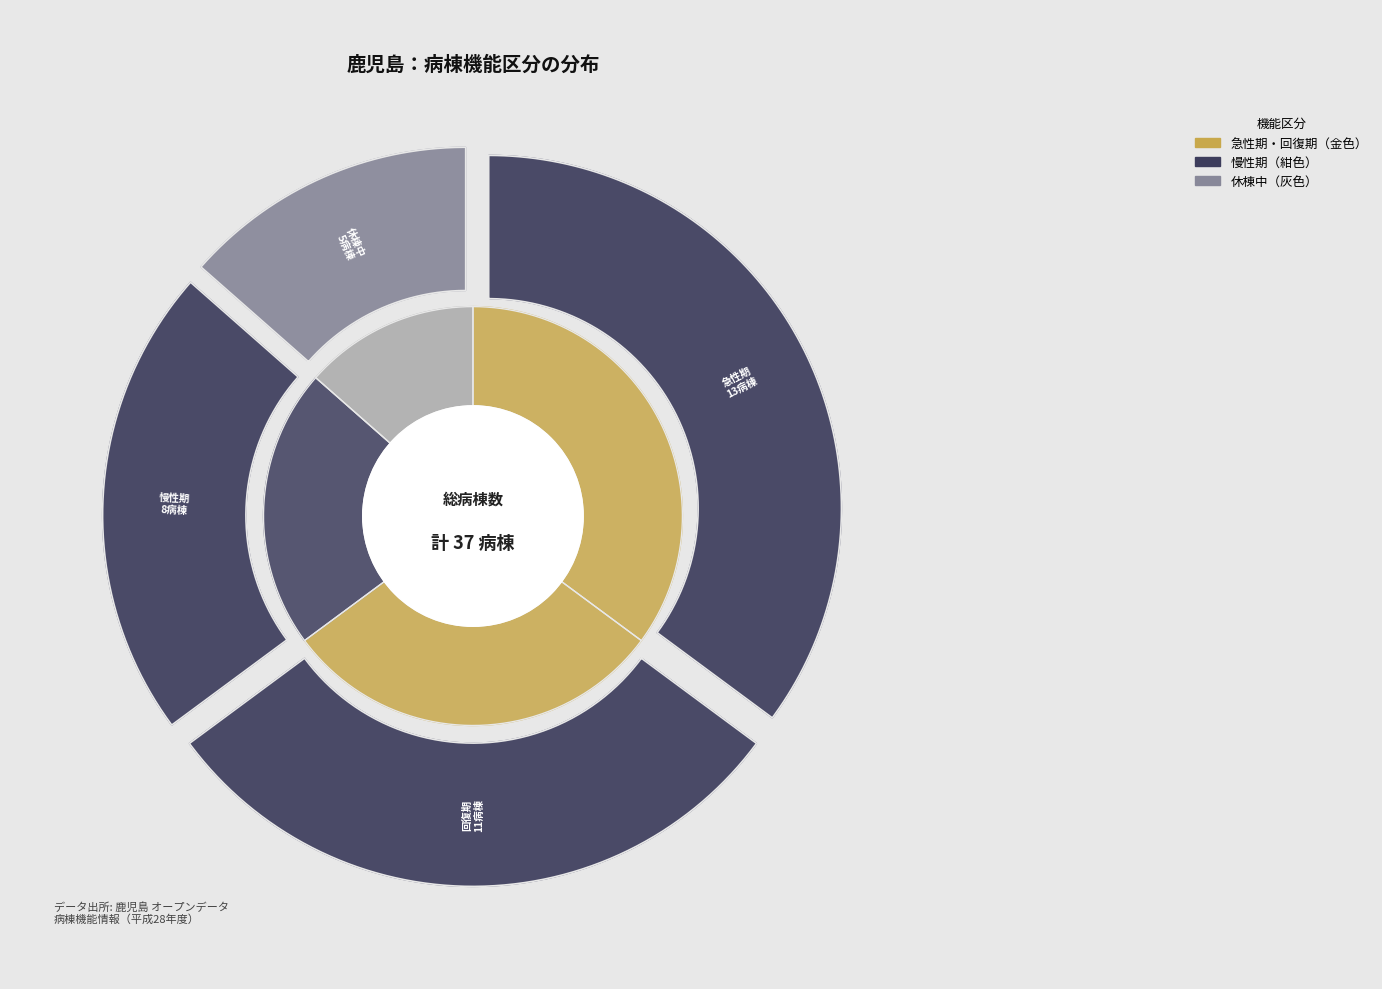

The 休棟中 slice represents 14% of the pie. True or false?

True